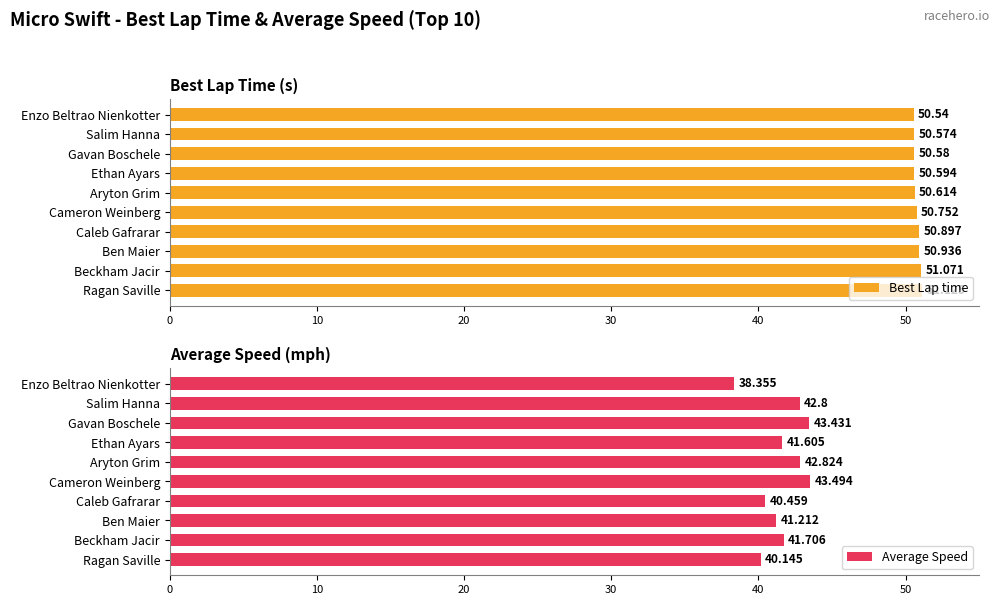

What is the smallest value displayed?

38.4